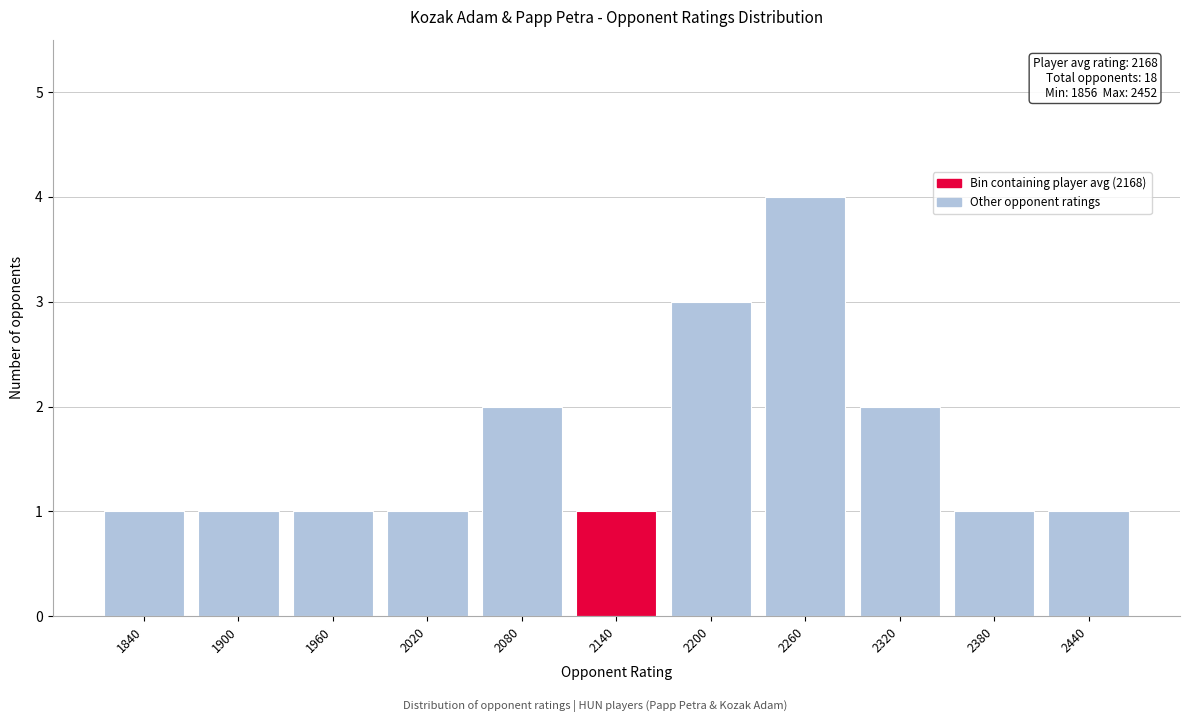

Reading left to right, what are all the values shown in this chart?

1840=1	1900=1	1960=1	2020=1	2080=2	2140=1	2200=3	2260=4	2320=2	2380=1	2440=1